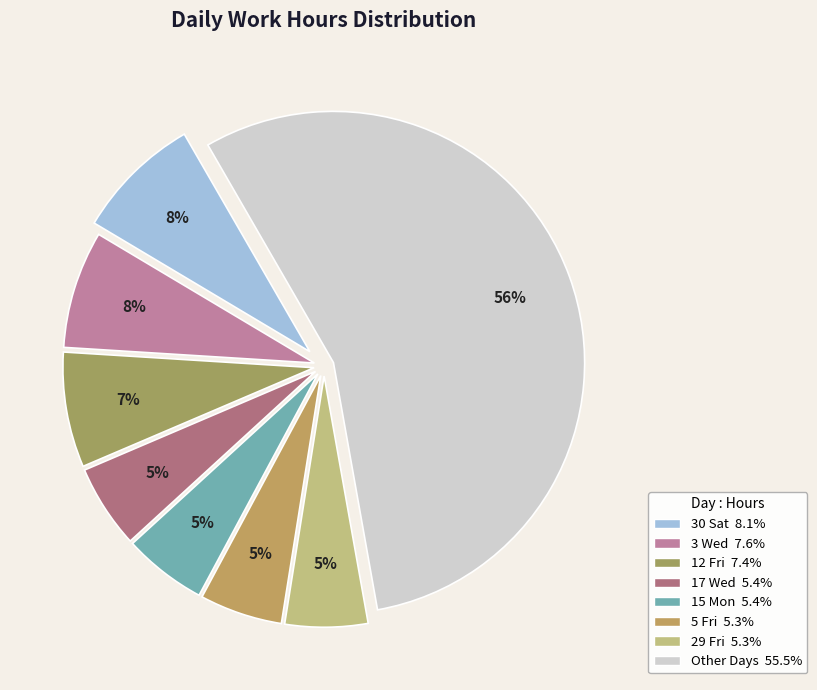

How many slices are in this pie chart?

8